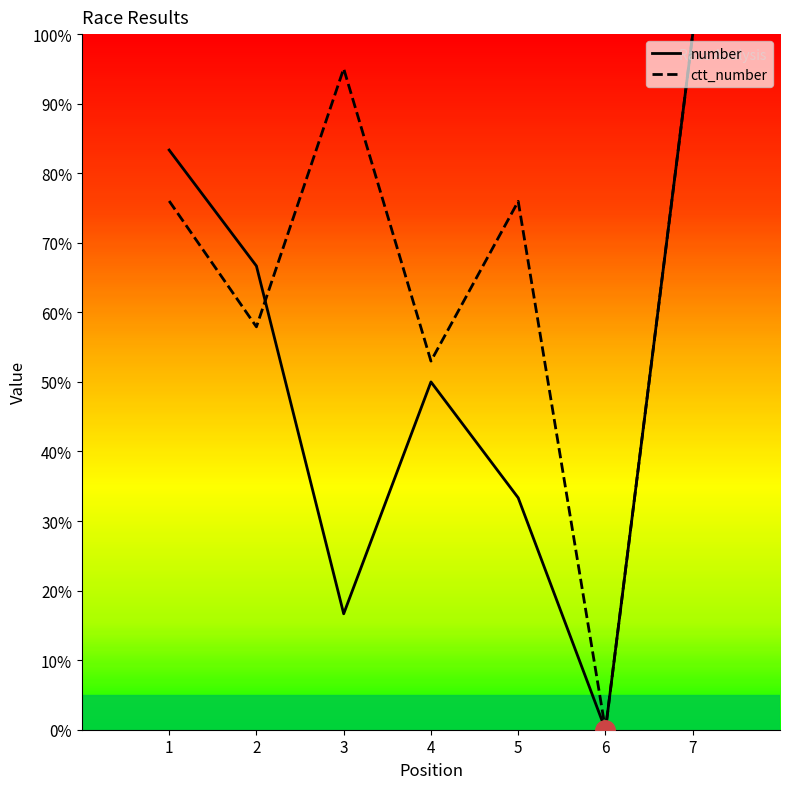

True or false: ctt_number and number cross at least once.

True